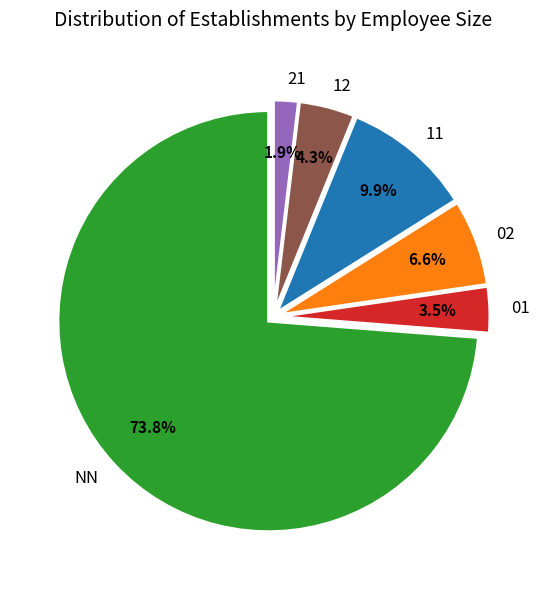

Between 02 and 11, which is larger?

11